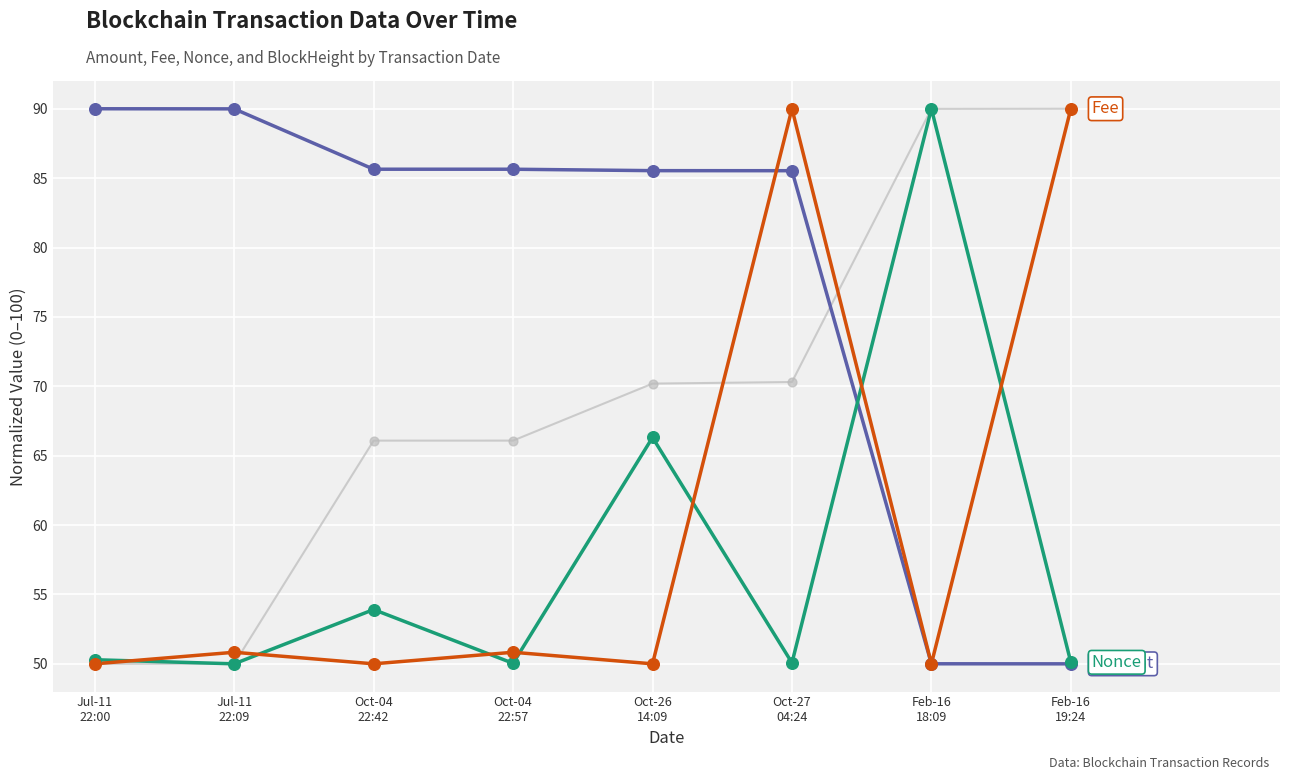

What is the minimum value shown in the chart?

50.0